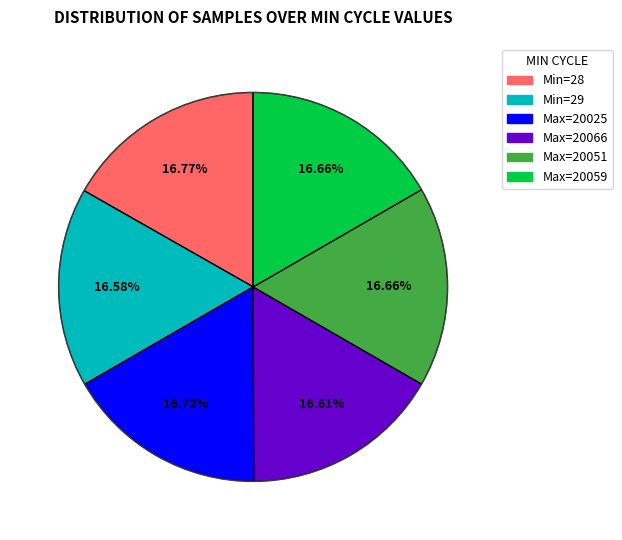

Does any single category account for the majority?

No